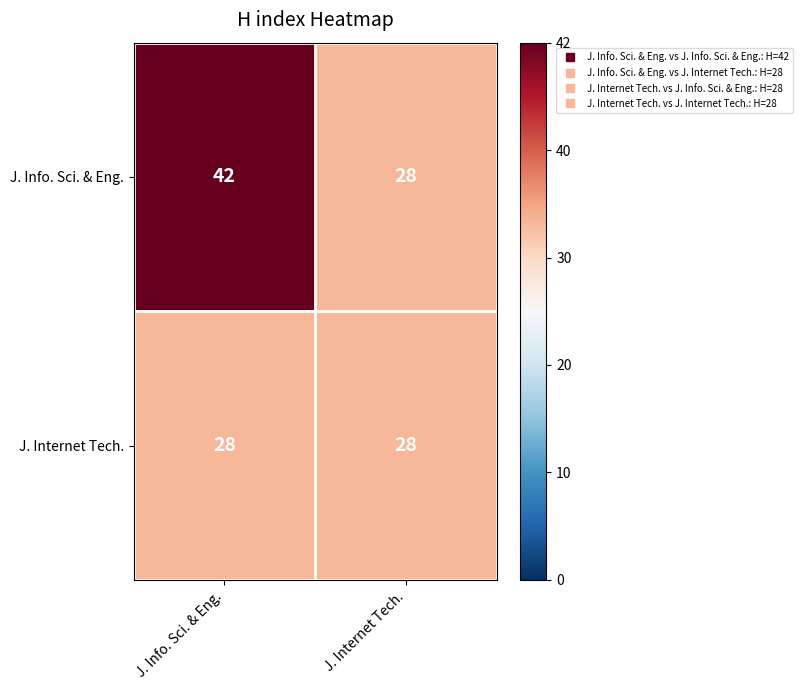

What is the difference between the maximum and minimum values in the J. Info. Sci. & Eng. series?

14